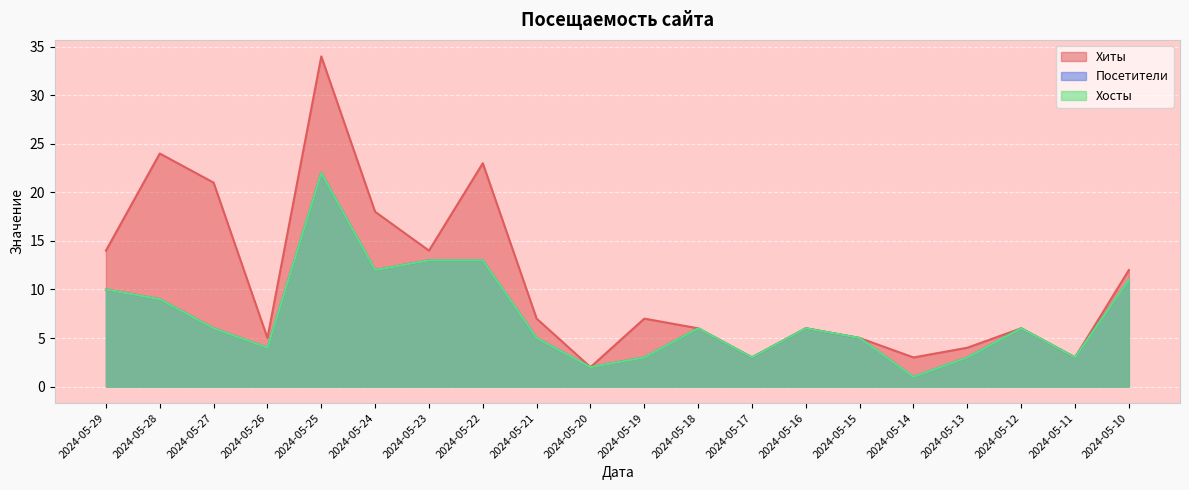

What is the sum of all Хосты values?

143